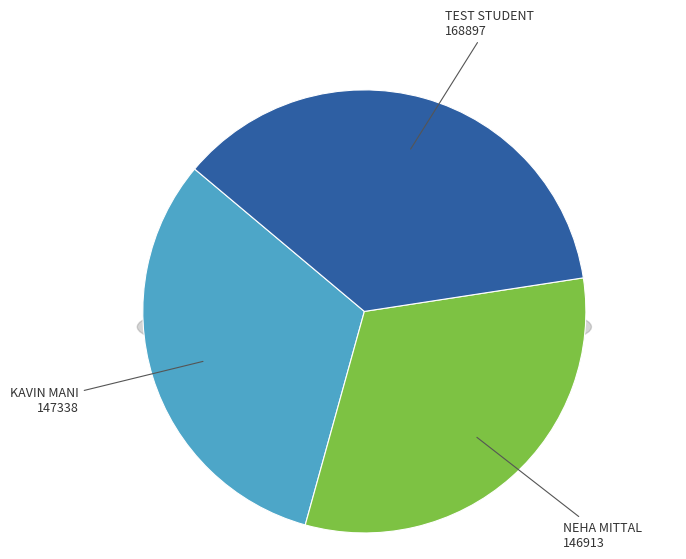

What is the change in value from KAVIN MANI to TEST STUDENT?

+21559